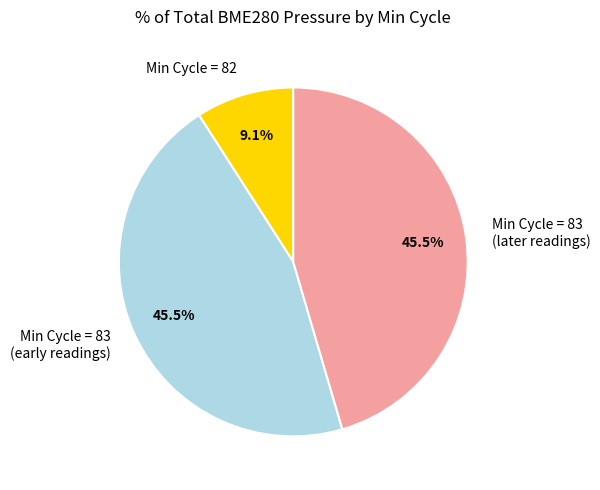

How much of the chart is everything except Min Cycle = 83 (later readings)?

54.5%